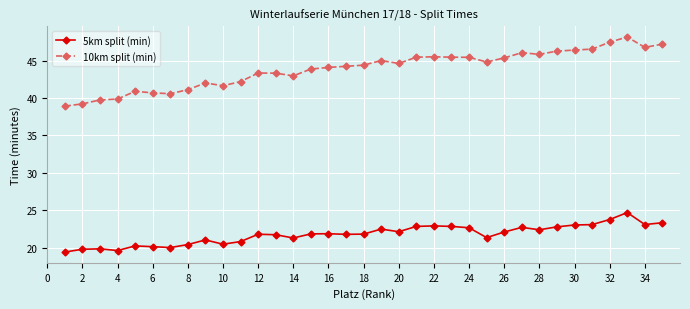

True or false: 10km split (min) has more than 2 points higher than both neighbors.

True